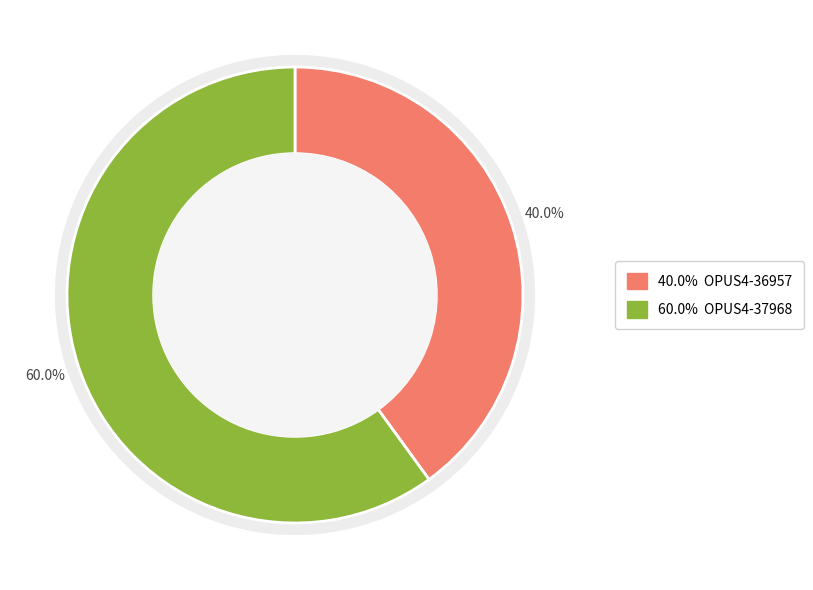

Is it true that OPUS4-37968 is 56% of the pie?

False